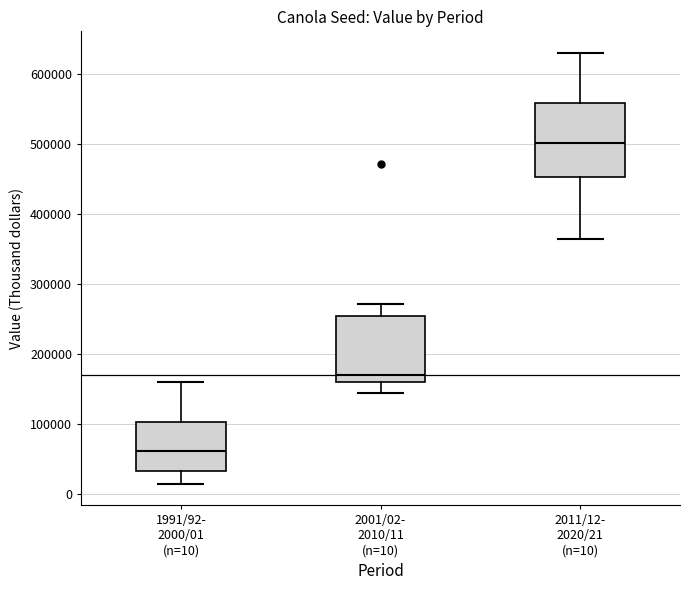

Comparing the boxes themselves (not the whiskers), which one is the tallest?

2011/12- 2020/21 (n=10)